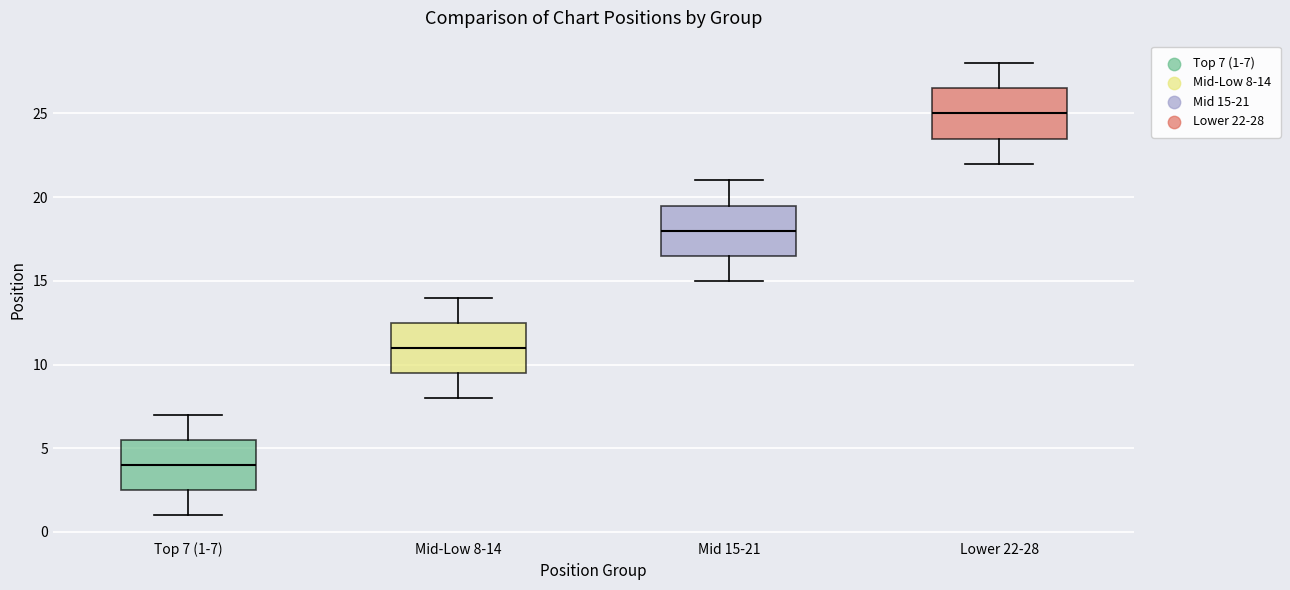

Where does the upper whisker of the box for Mid-Low 8-14 end on the y-axis? The values are not printed on the chart, so give them approximately, as read against the axis.

14.0